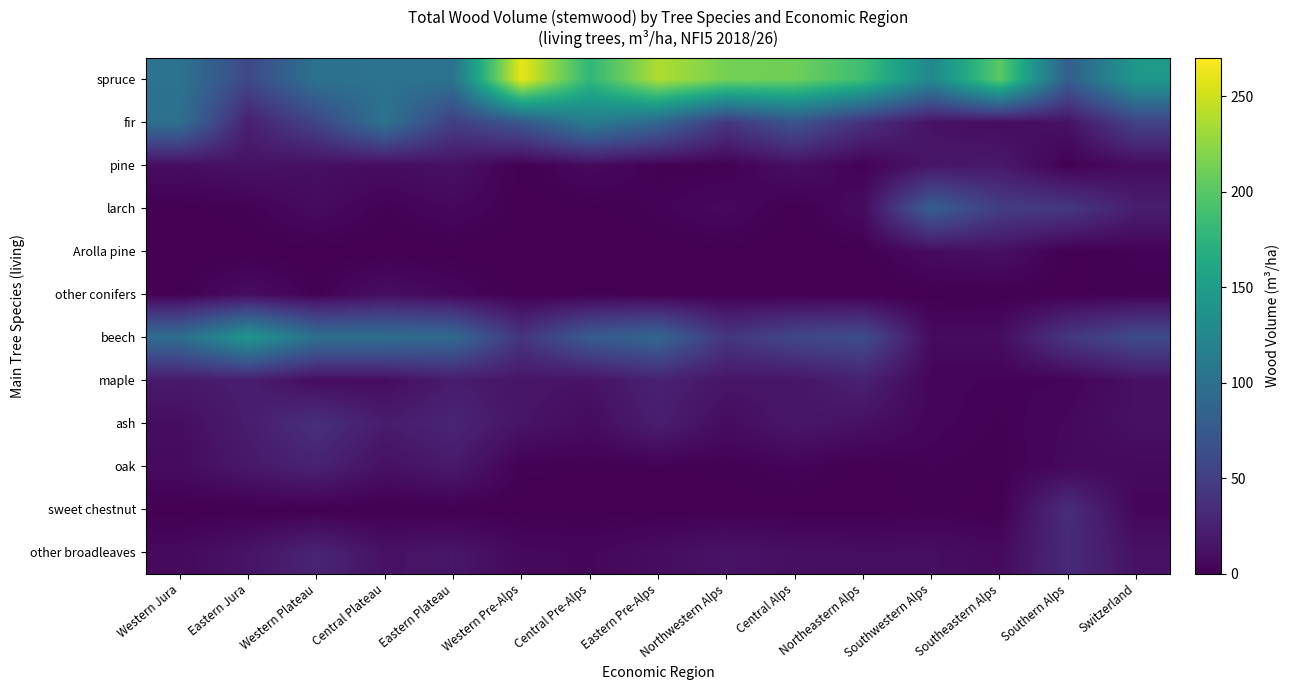

Between Eastern Jura and Central Alps, which series saw the biggest shift?

spruce